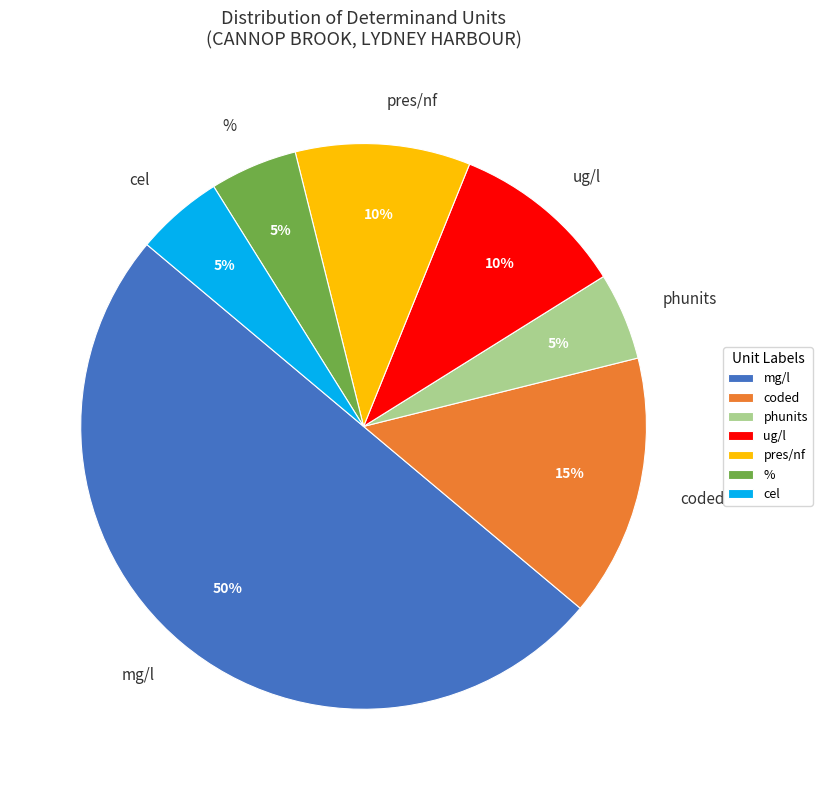

Which category accounts for the majority?

mg/l